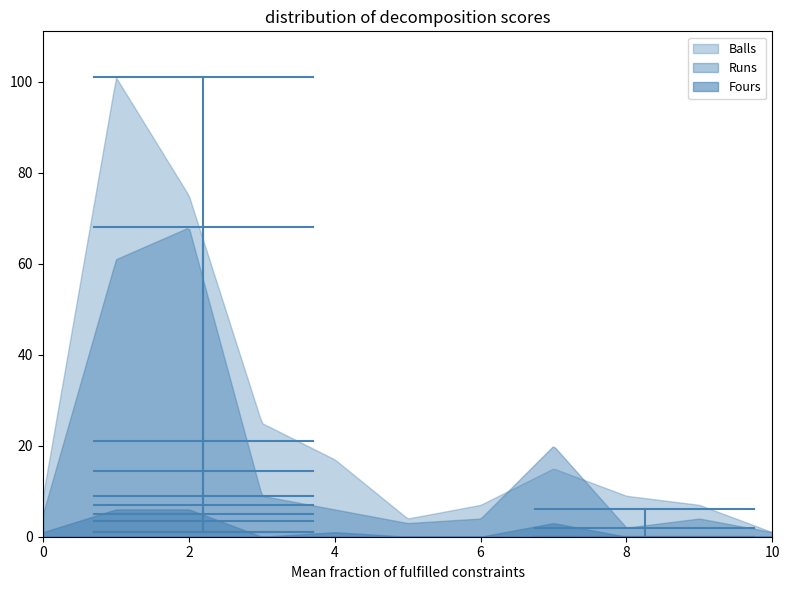

How many lines are shown in the chart?

3